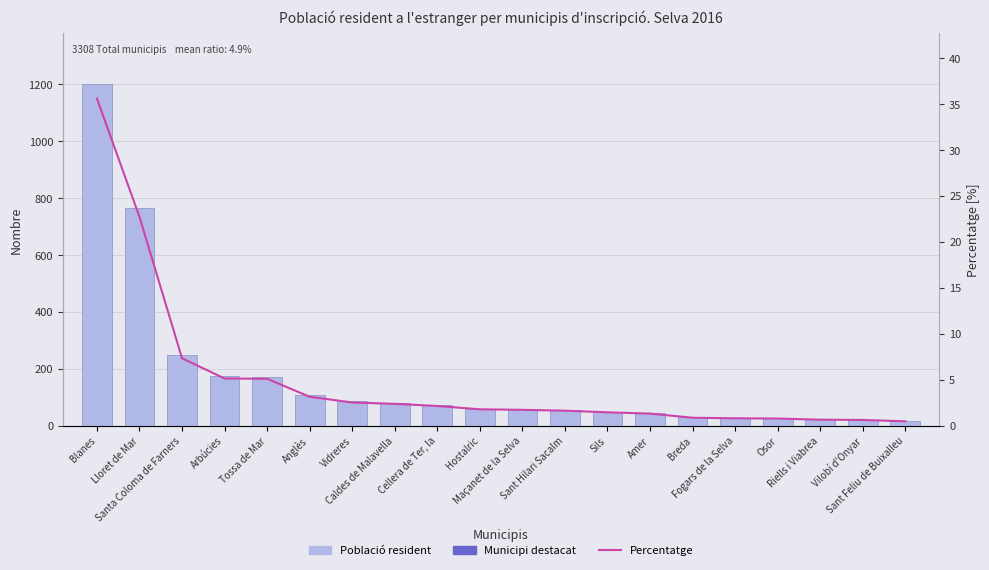

Which series has the largest total across all categories?

Població resident